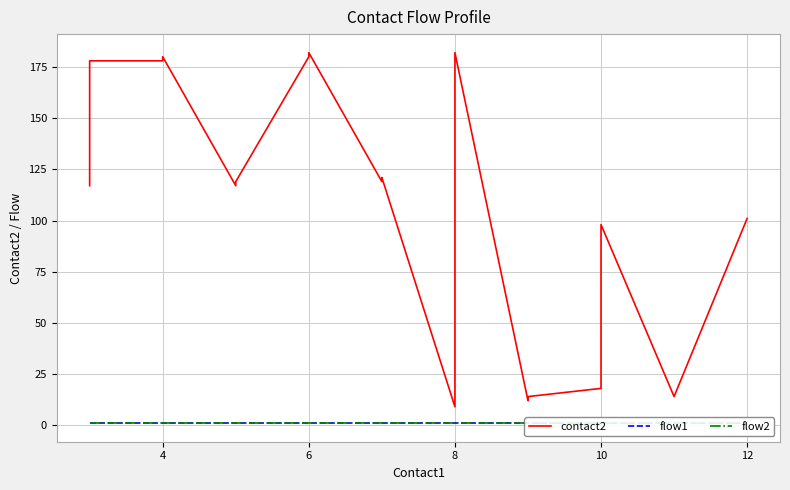

What is the difference between the second highest and second lowest values in the contact2 series?

170